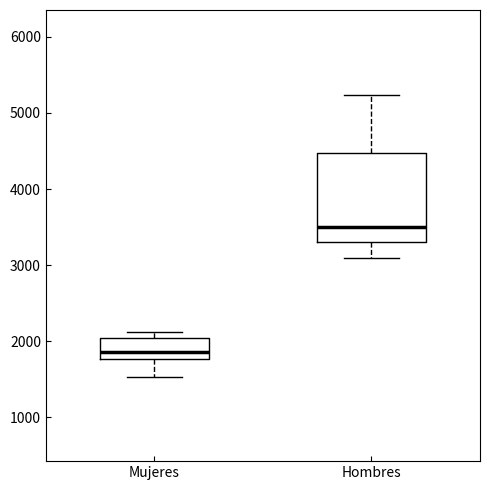

Where does the lower whisker of the box for Hombres end on the y-axis? The values are not printed on the chart, so give them approximately, as read against the axis.

3100